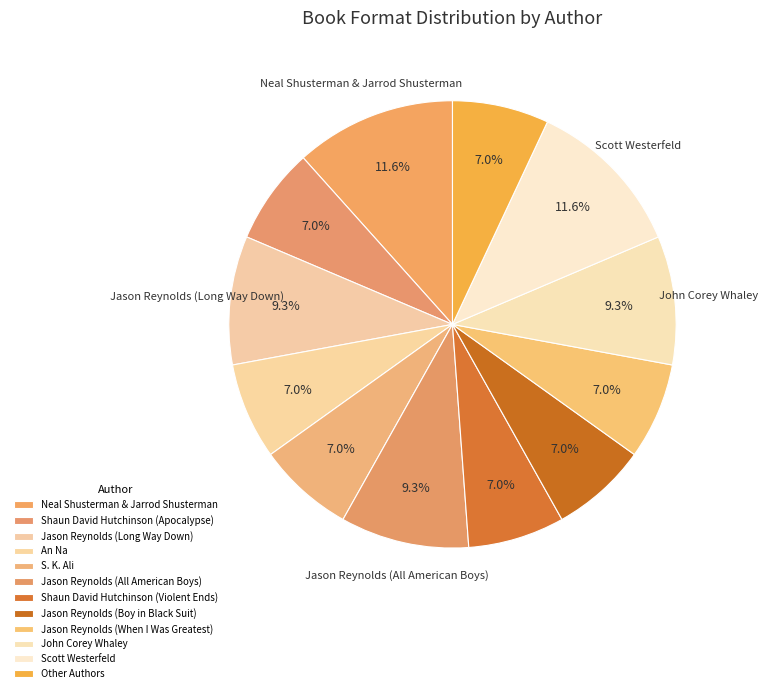

Which category has the smallest portion of the pie?

Shaun David Hutchinson (Apocalypse)